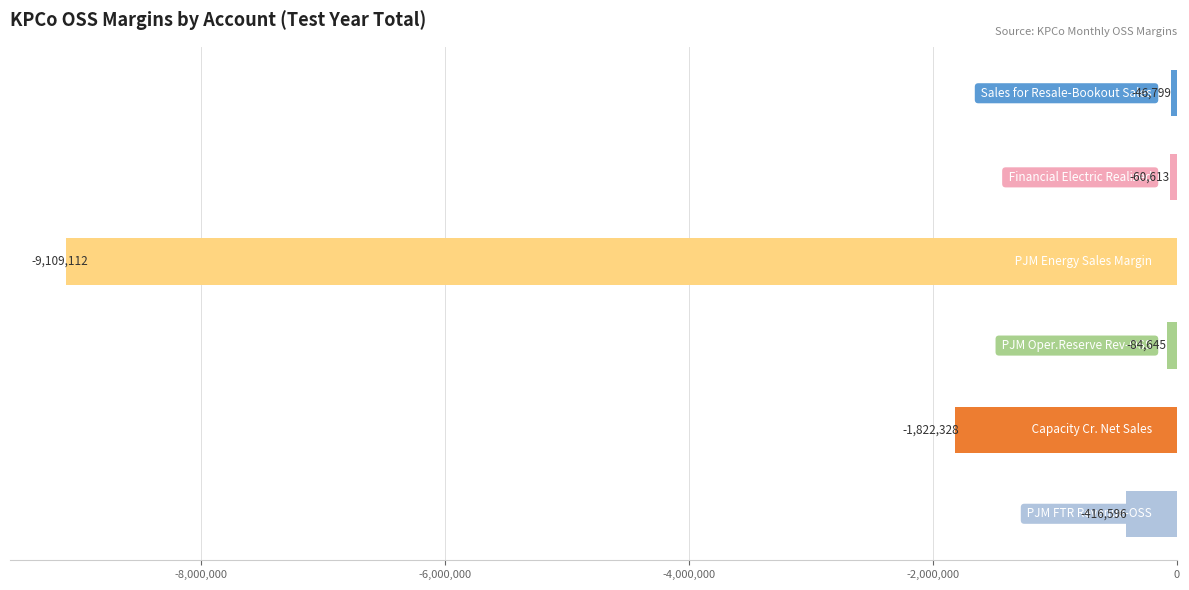

What is the smallest value displayed?

-9109112.3